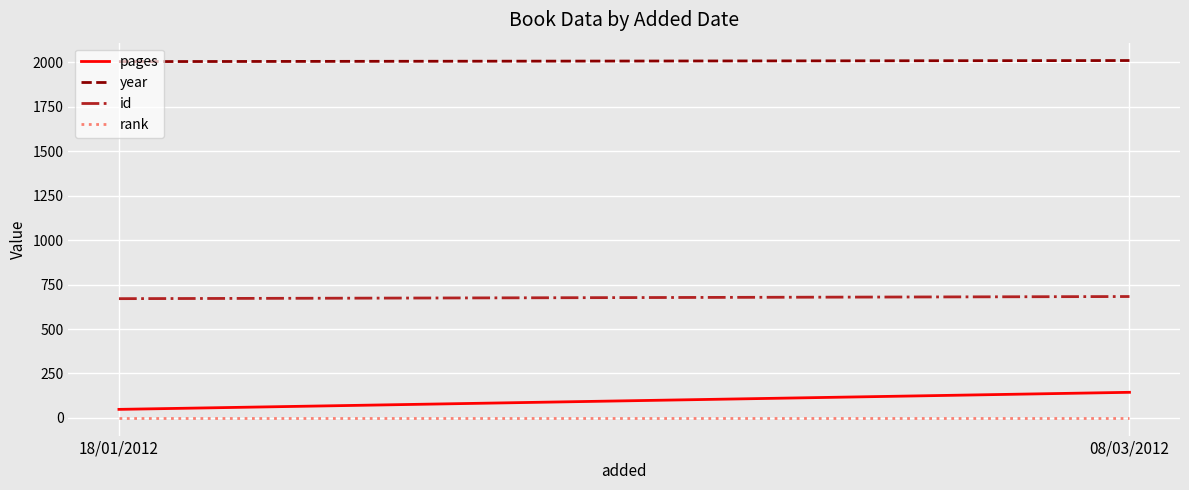

Which series has the widest spread of values?

pages